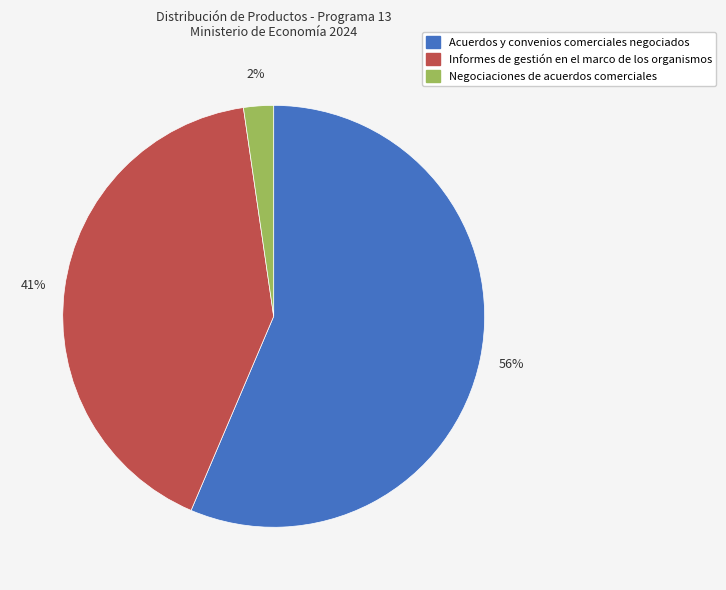

Rank the categories by value from highest to lowest.

Acuerdos y convenios comerciales negociados, Informes de gestión en el marco de los organismos, Negociaciones de acuerdos comerciales